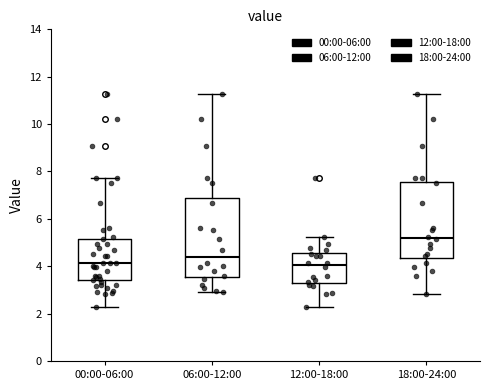

Reading left to right, read every box against the y-axis: the position of its median line, the range the box covers, and the ends of its whiskers. The values are not printed on the chart, so give them approximately, as read against the axis.

00:00-06:00: median 4.2, box 3.4 to 5.2, whiskers 2.2 to 7.8
06:00-12:00: median 4.4, box 3.6 to 6.8, whiskers 3.0 to 11.2
12:00-18:00: median 4.0, box 3.2 to 4.6, whiskers 2.2 to 5.2
18:00-24:00: median 5.2, box 4.4 to 7.6, whiskers 2.8 to 11.2